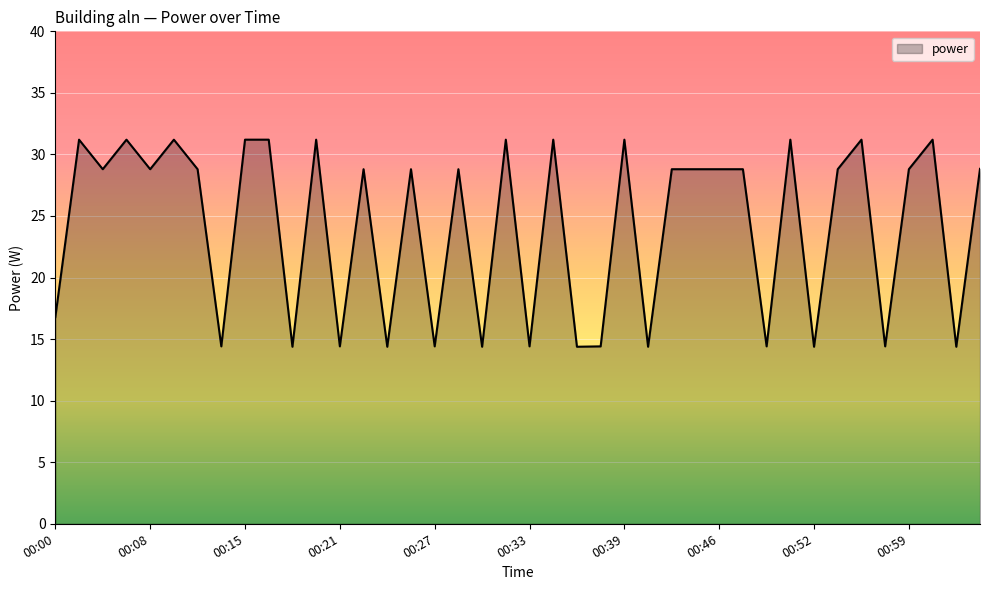

What is the greatest value displayed?

31.2